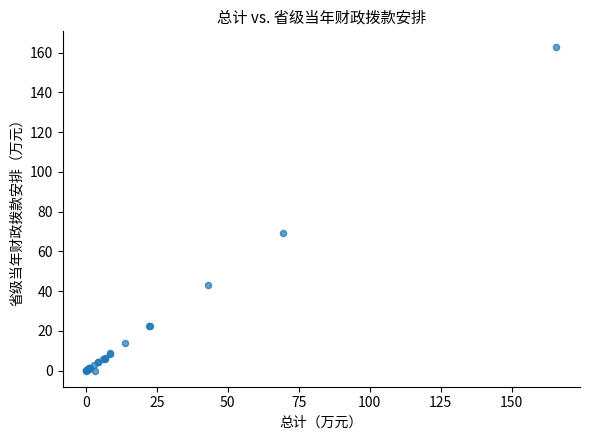

What Y value in the scatter plot is closest to 81?

69.3